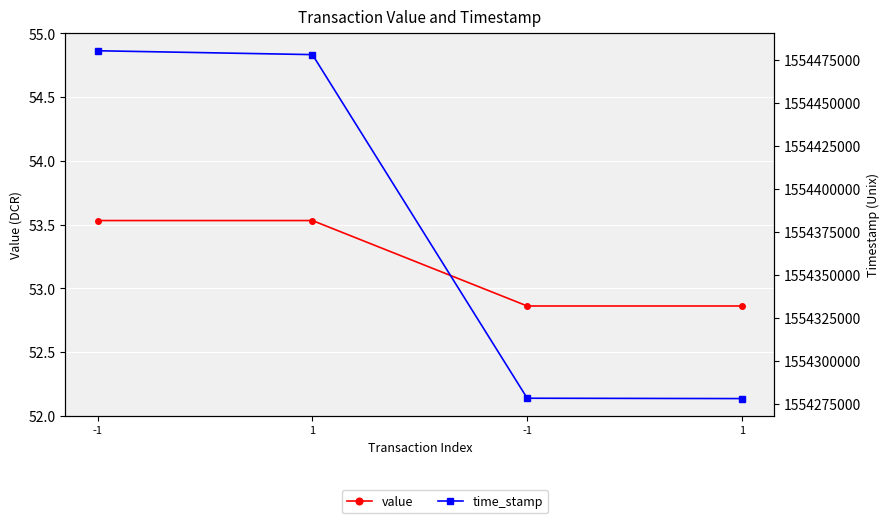

What is the label of the 4th point from the left?

1